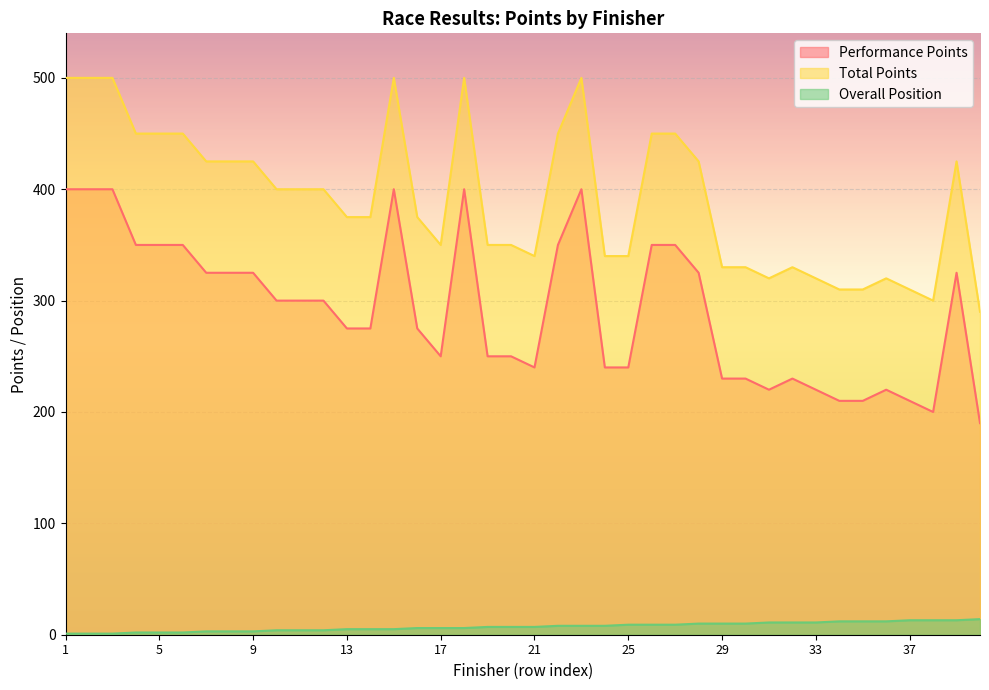

True or false: Overall Position has a value of 9 at 25.

True